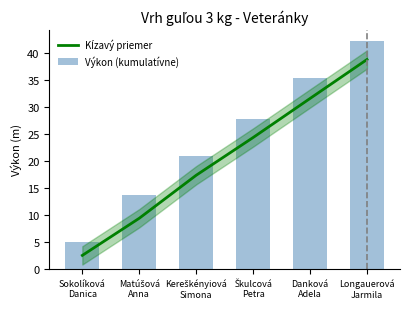

What is the difference between the highest and lowest values at Kereškényiová
Simona?

3.6